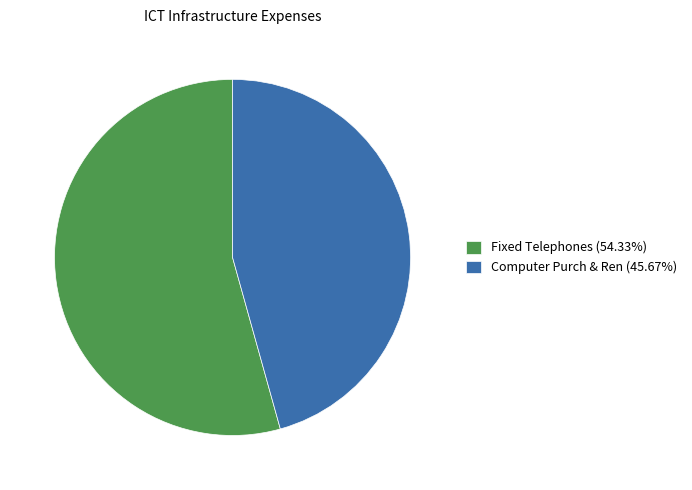

Is the sum of Computer Purch & Ren (45.67%) and Fixed Telephones (54.33%) greater than half?

Yes